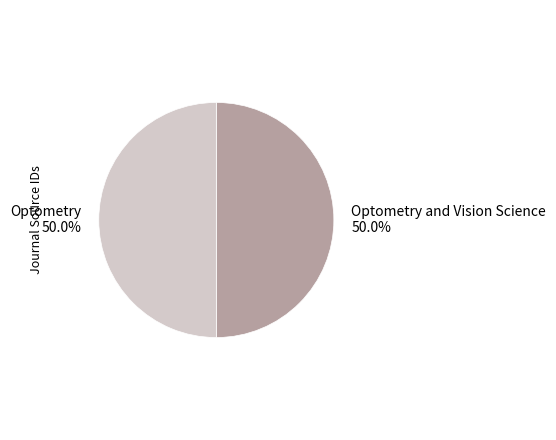

How much of the chart is everything except Optometry and Vision Science?

50.0%